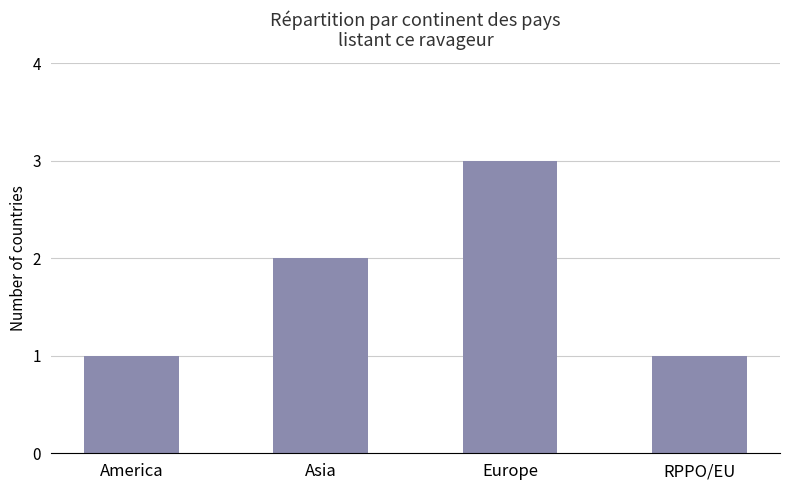

What is the sum of all values?

7